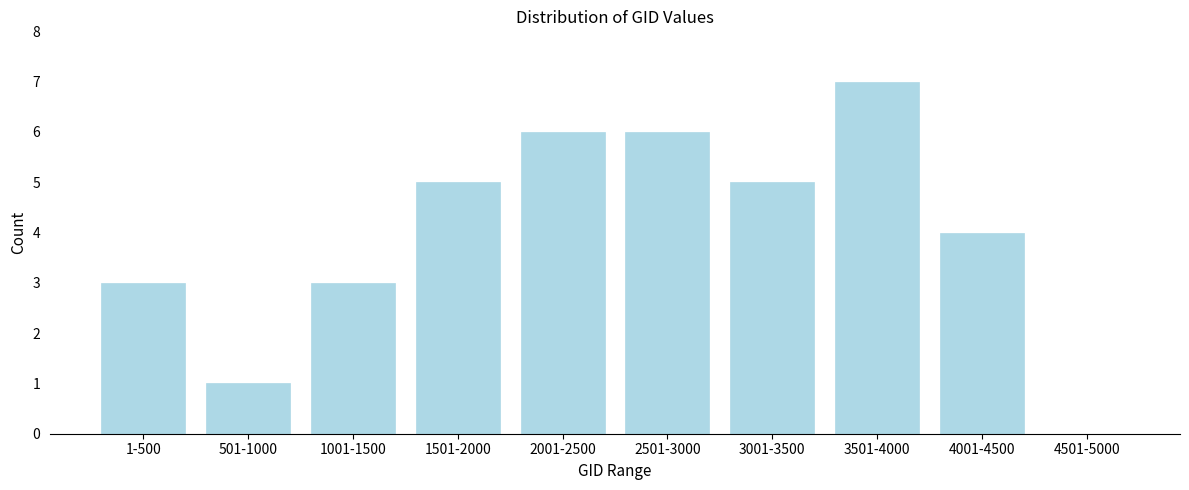

Reading left to right, transcribe all the data shown in this chart.

1-500=3	501-1000=1	1001-1500=3	1501-2000=5	2001-2500=6	2501-3000=6	3001-3500=5	3501-4000=7	4001-4500=4	4501-5000=0